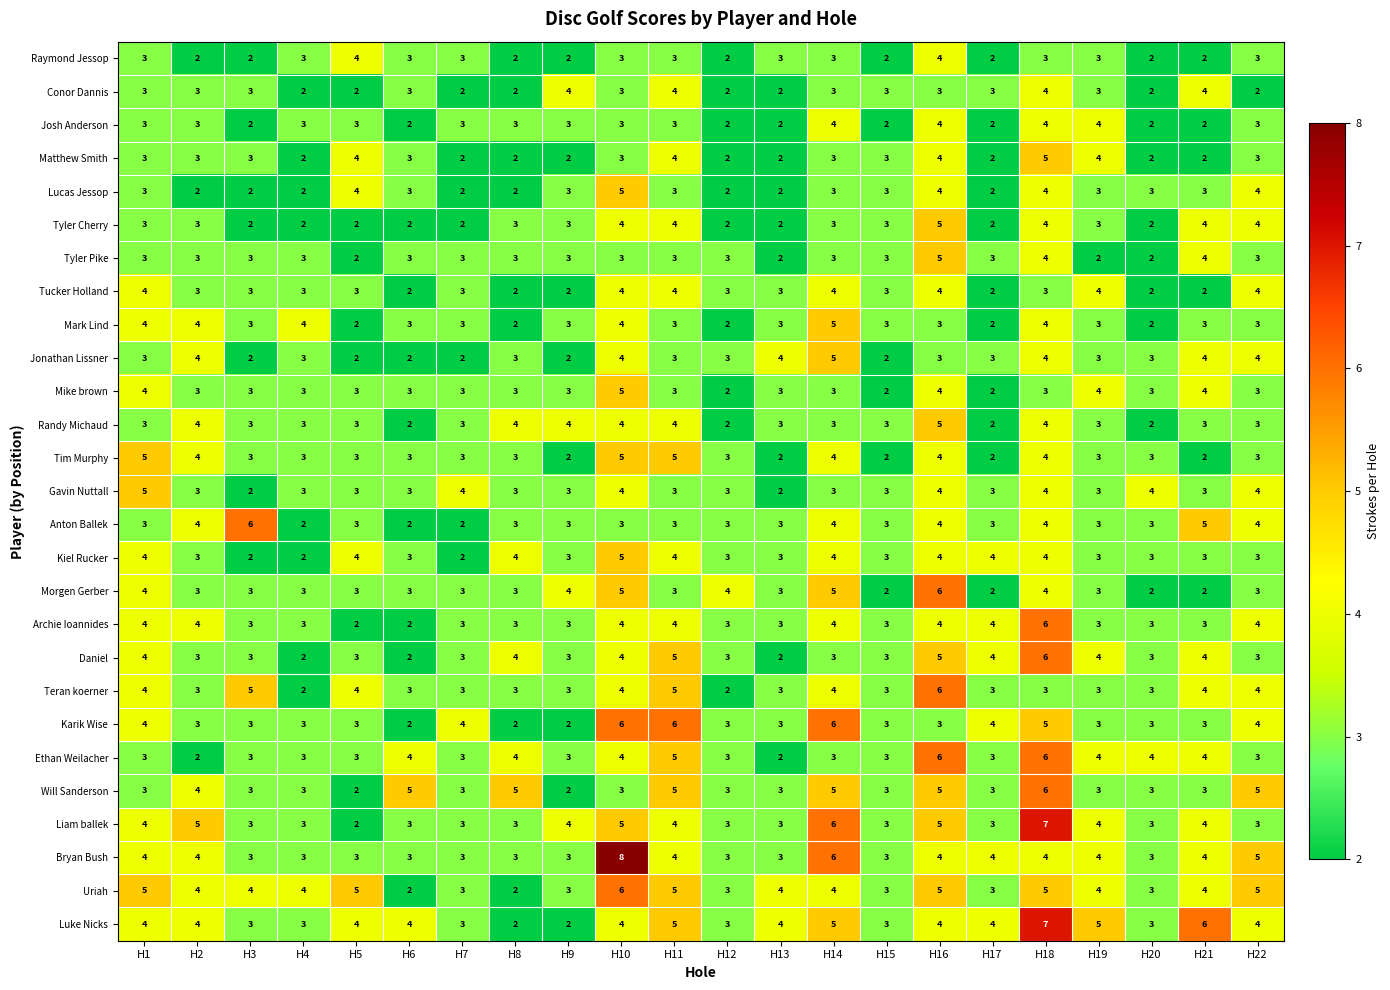

At which category is the sum across all series the highest?

H18